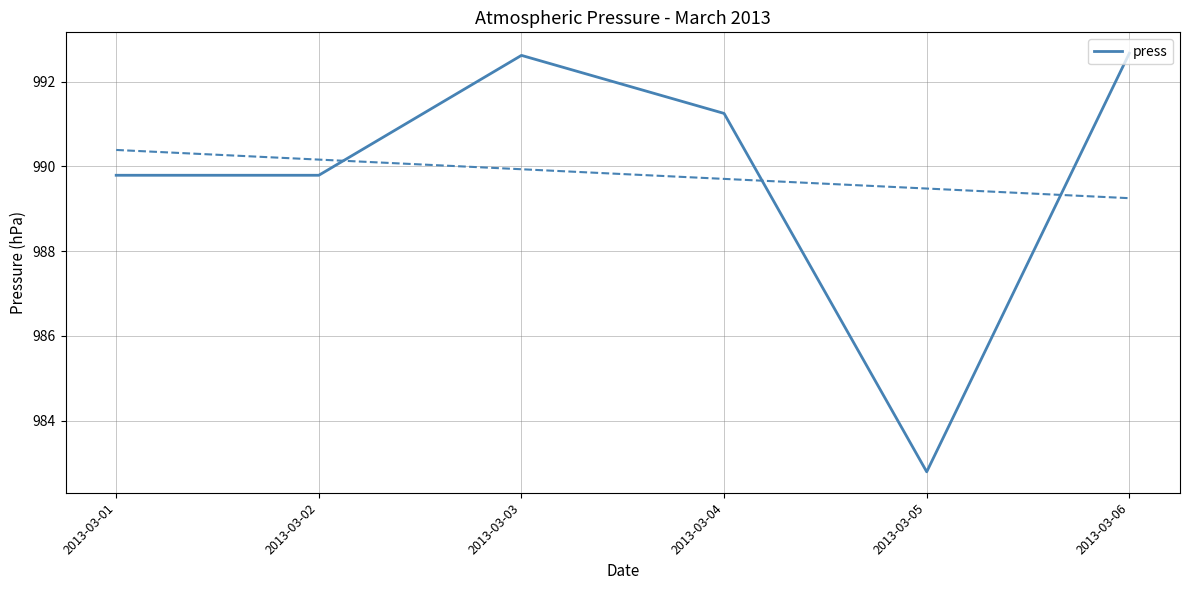

What is the change in value from 2013-03-02 to 2013-03-04?

+1.5